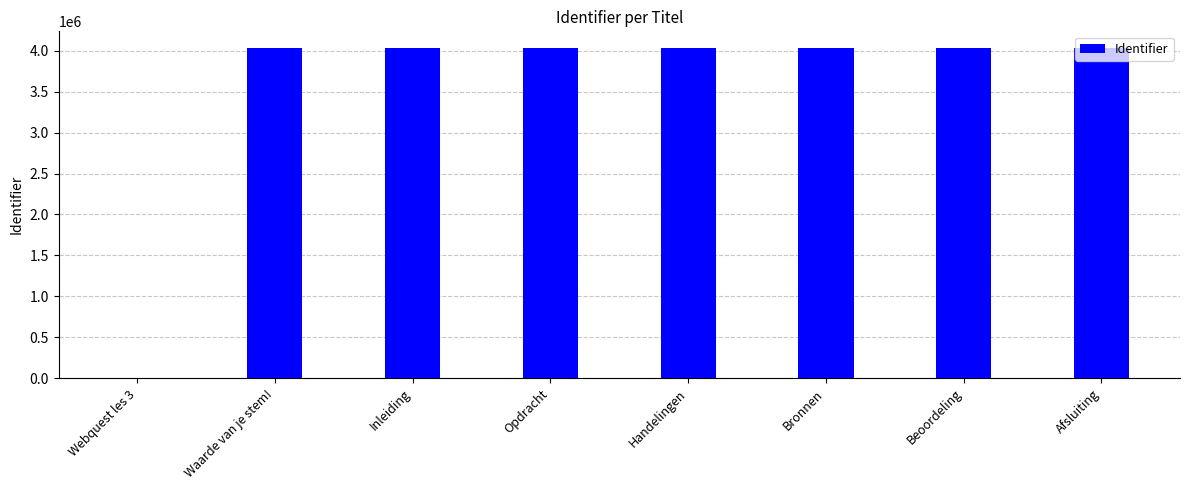

What is the change in value from Webquest les 3 to Bronnen?

+4035189